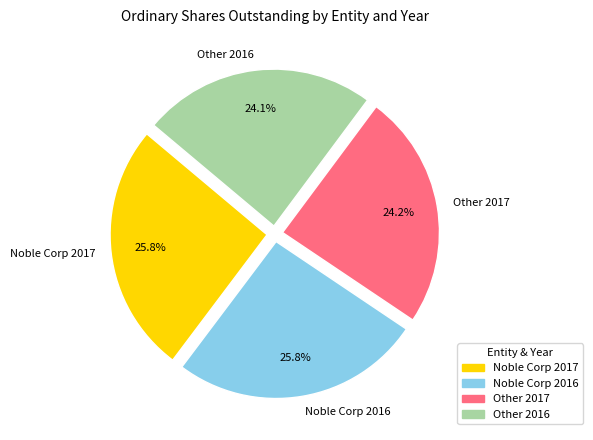

Is there any slice that represents more than half of the pie?

No